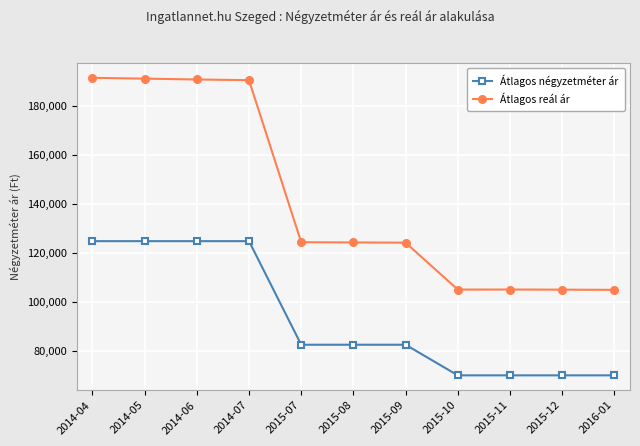

What is the minimum value for Átlagos reál ár?

104795